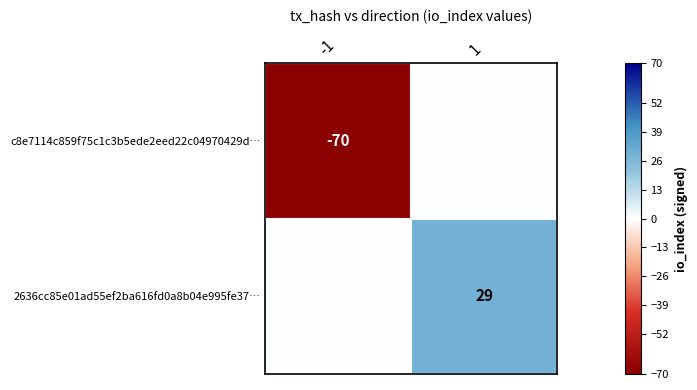

At which category does the chart reach its peak across all series?

1